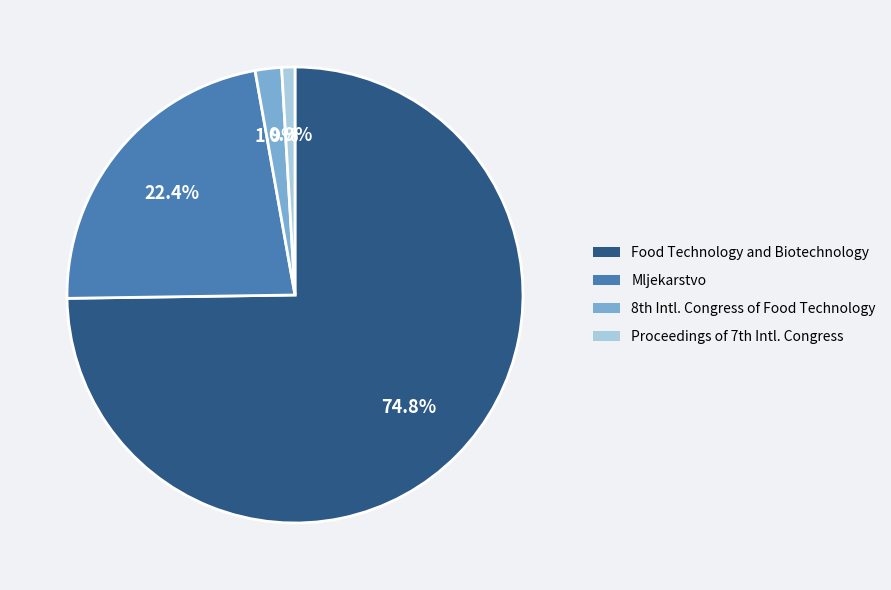

Is there any slice that represents more than half of the pie?

Yes